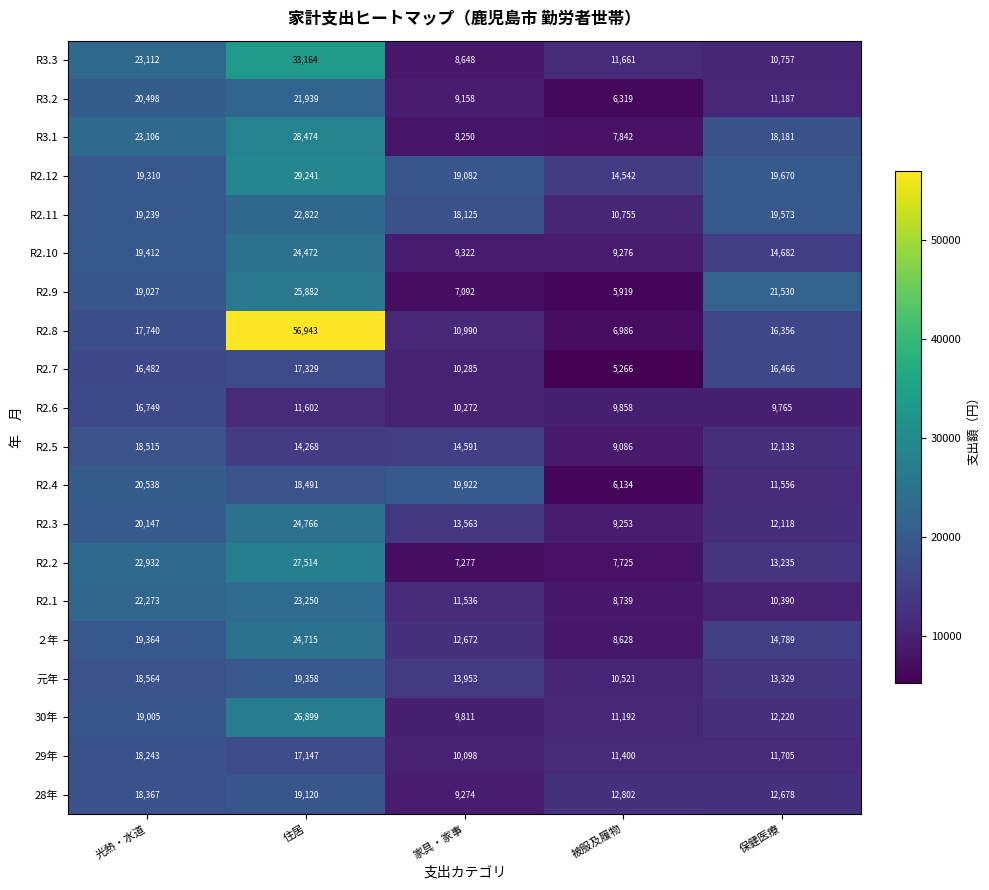

Rank the series by their maximum value, from lowest to highest.

R2.6, R2.7, 29年, R2.5, 28年, 元年, R2.4, R3.2, R2.11, R2.1, R2.10, ２年, R2.3, R2.9, 30年, R2.2, R3.1, R2.12, R3.3, R2.8